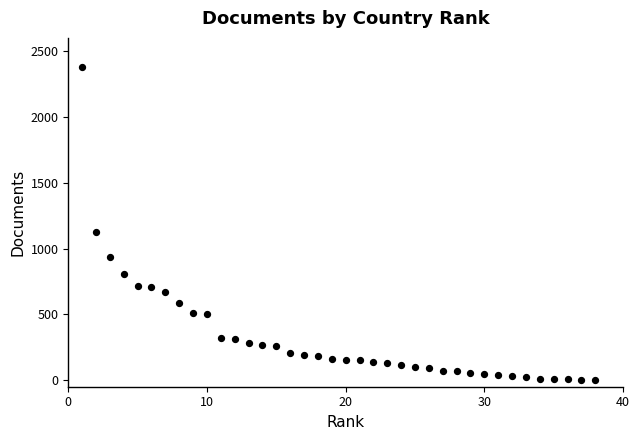

What is the range of Y values (max minus min)?

2377